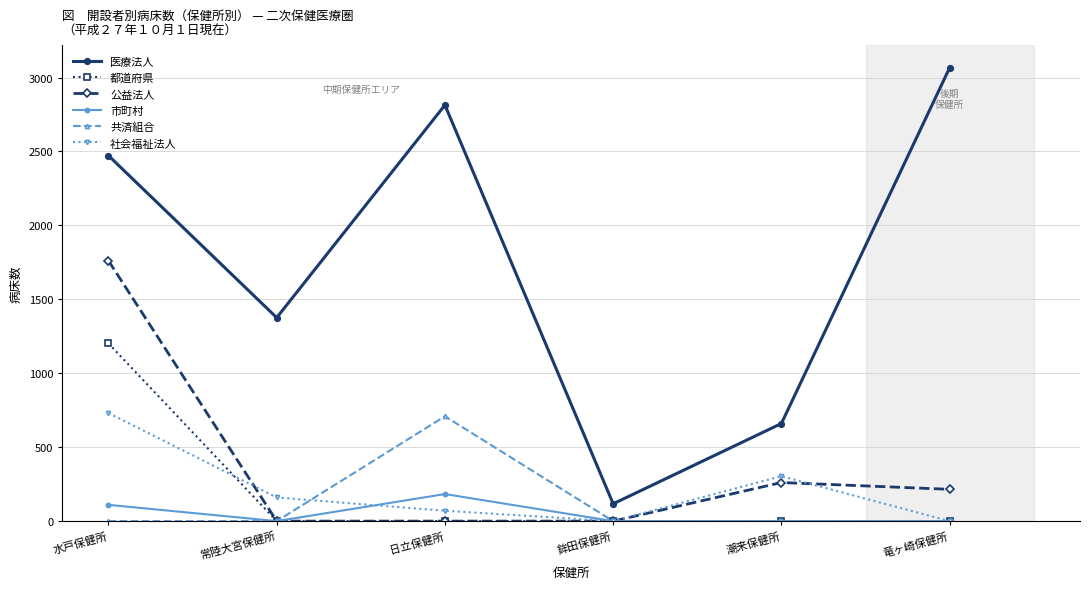

Is the value of 都道府県 at 鉾田保健所 greater than the value of 医療法人 at 鉾田保健所?

No